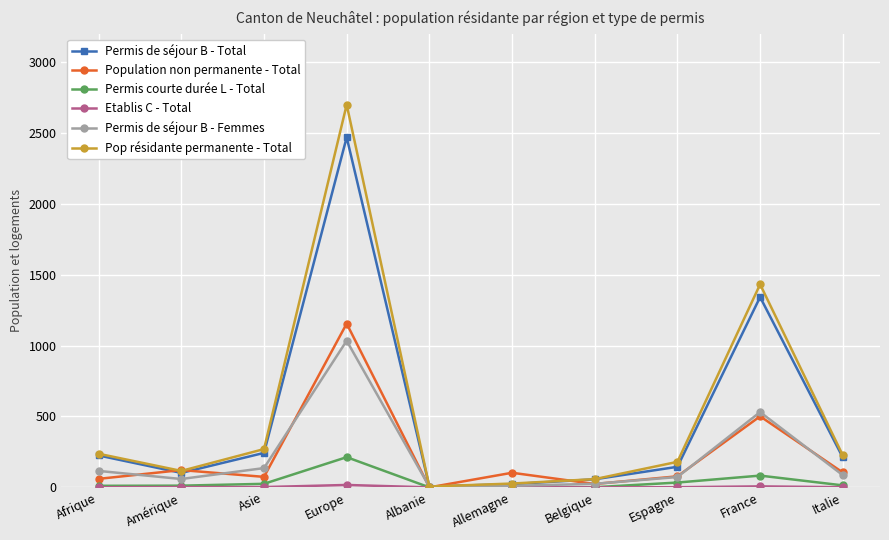

Which series has the widest spread of values?

Pop résidante permanente - Total